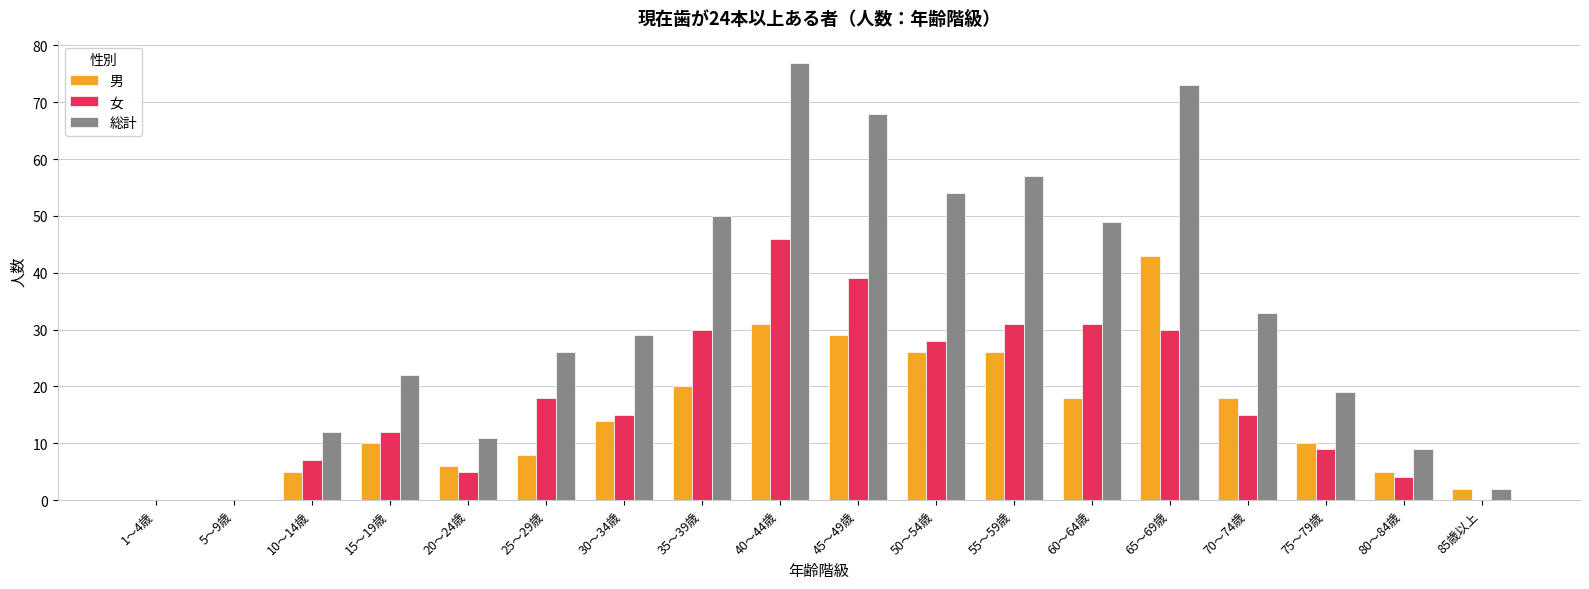

Reading right to left, extract all data points from this chart.

男: 85歳以上=2	80～84歳=5	75～79歳=10	70～74歳=18	65～69歳=43	60～64歳=18	55～59歳=26	50～54歳=26	45～49歳=29	40～44歳=31	35～39歳=20	30～34歳=14	25～29歳=8	20～24歳=6	15～19歳=10	10～14歳=5	5～9歳=0	1～4歳=0
女: 85歳以上=0	80～84歳=4	75～79歳=9	70～74歳=15	65～69歳=30	60～64歳=31	55～59歳=31	50～54歳=28	45～49歳=39	40～44歳=46	35～39歳=30	30～34歳=15	25～29歳=18	20～24歳=5	15～19歳=12	10～14歳=7	5～9歳=0	1～4歳=0
総計: 85歳以上=2	80～84歳=9	75～79歳=19	70～74歳=33	65～69歳=73	60～64歳=49	55～59歳=57	50～54歳=54	45～49歳=68	40～44歳=77	35～39歳=50	30～34歳=29	25～29歳=26	20～24歳=11	15～19歳=22	10～14歳=12	5～9歳=0	1～4歳=0